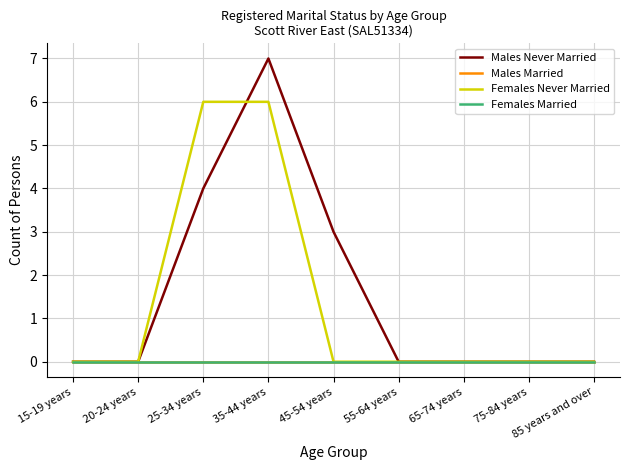

True or false: Females Never Married has a value of 0 at 85 years and over.

True